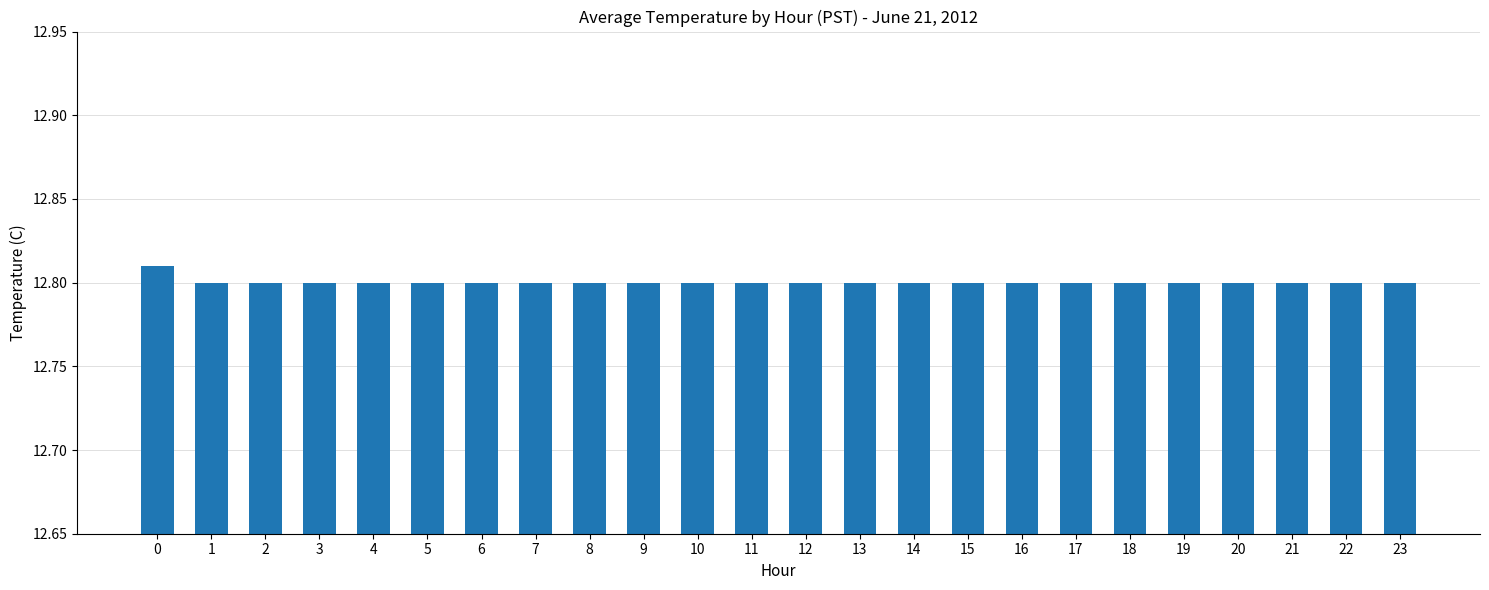

How many categories are shown in the chart?

24